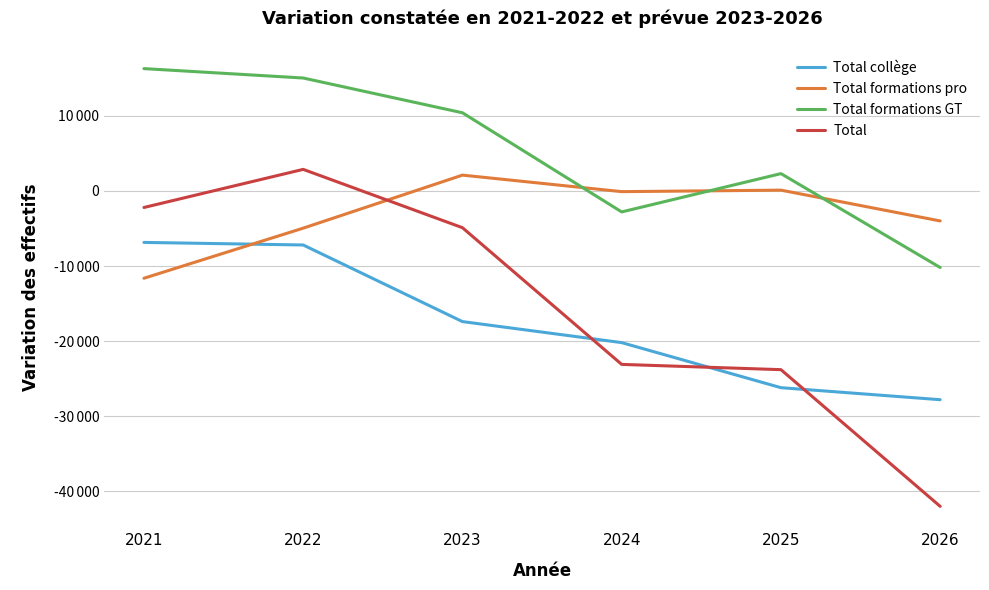

Is this an area chart (filled region under the line)?

No